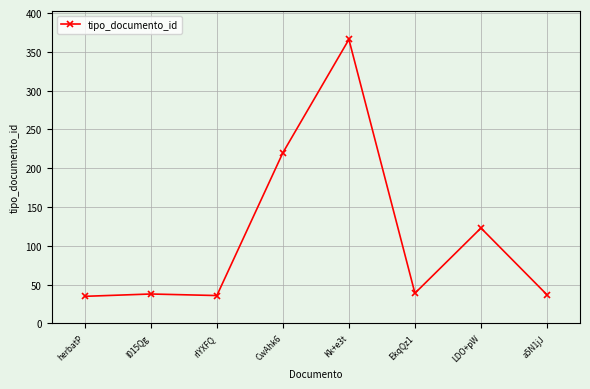

What position from the right is herbatP?

8